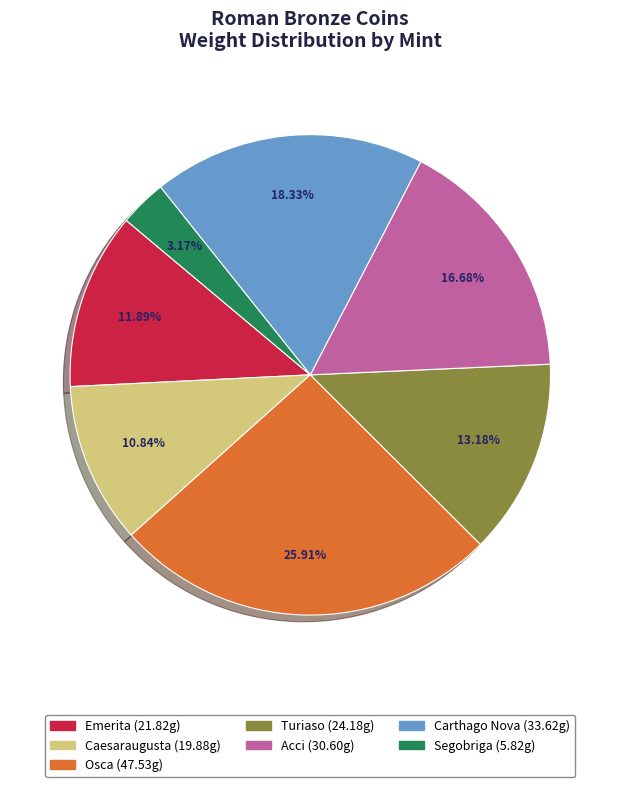

True or false: Emerita accounts for 1% of the total.

False